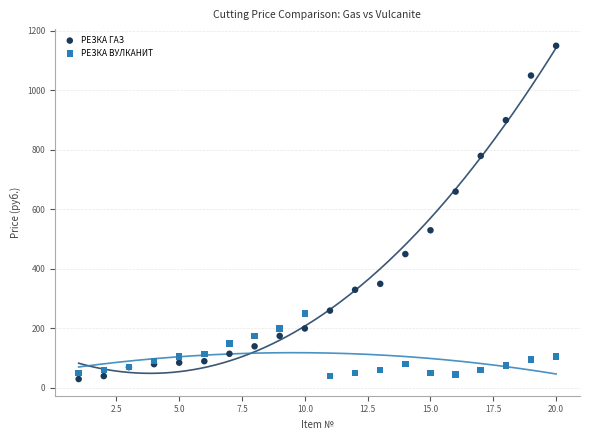

Which series has the largest Y range (max minus min)?

РЕЗКА ГАЗ